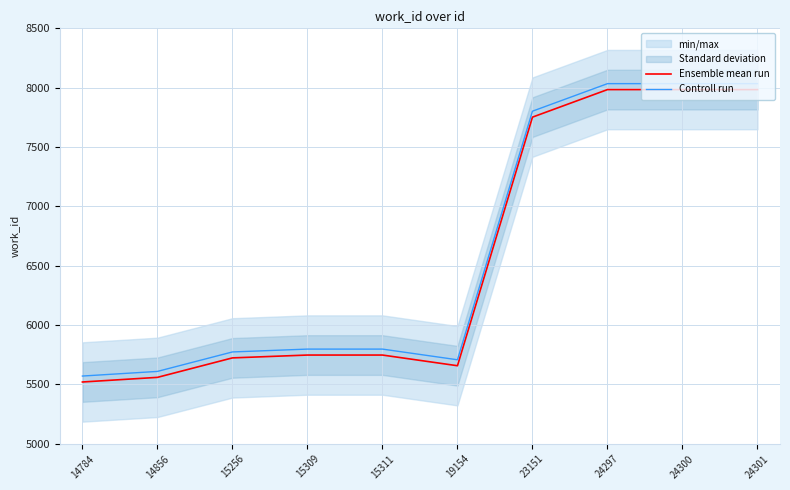

Where is Ensemble mean run nearest to the value 6752?

23151